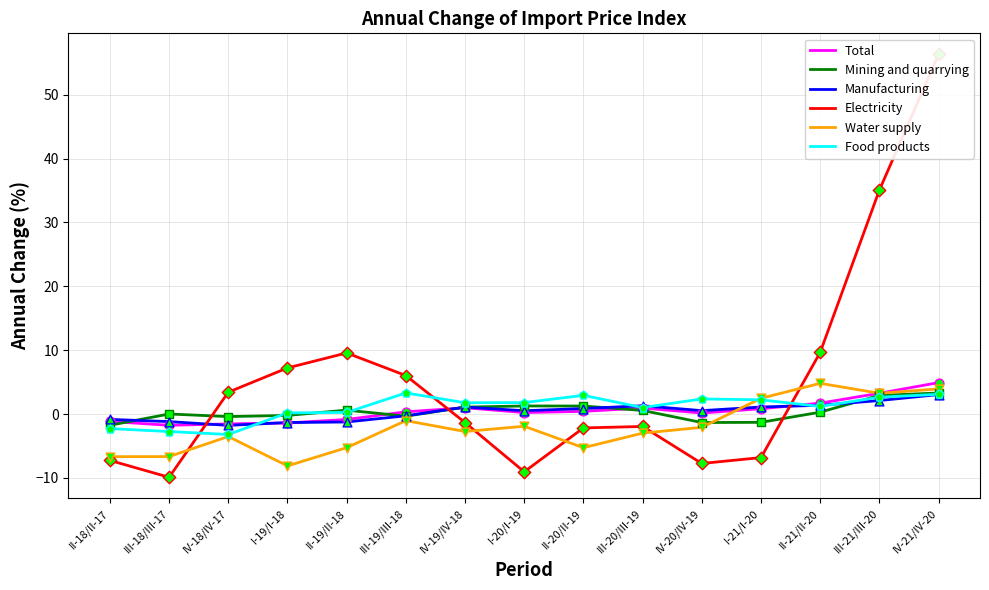

Is the value of Manufacturing at IV-19/IV-18 greater than the value of Electricity at IV-20/IV-19?

Yes